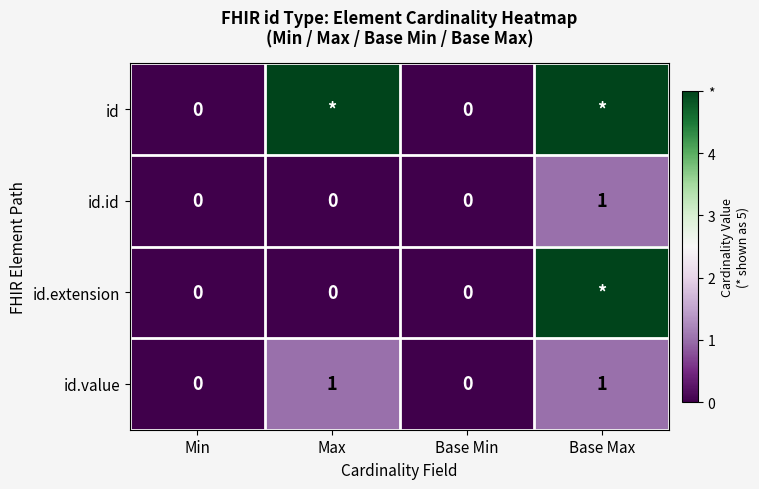

True or false: id.value has a value of 1 at Min.

False